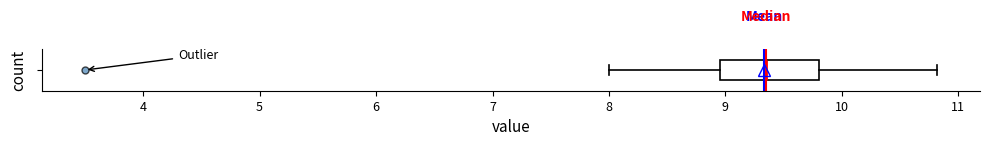

Read this box plot against the x-axis: the position of the median line, the range covered by the box, and the ends of both whiskers. The values are not printed on the chart, so give them approximately, as read against the axis.

median 9.4, box 9.0 to 9.8, whiskers 8.0 to 10.8